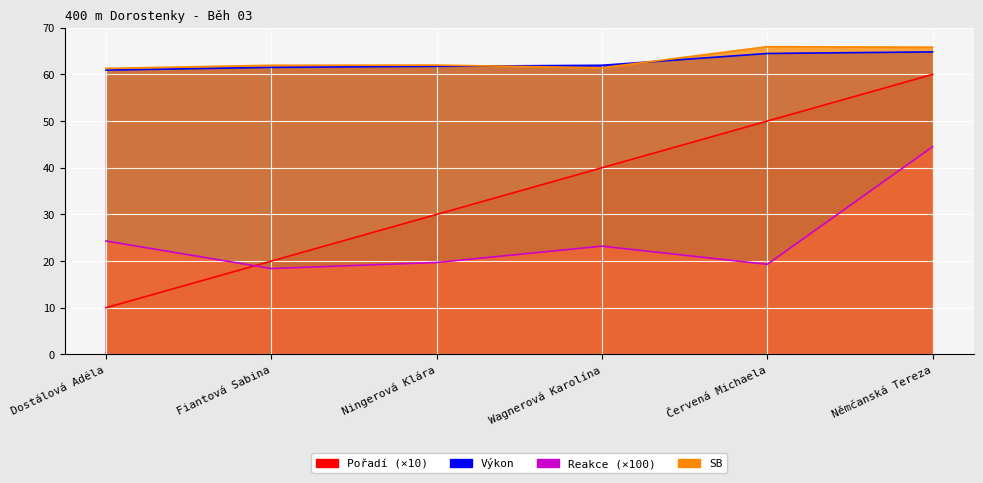

What is the label of the 5th point from the left?

Červená Michaela